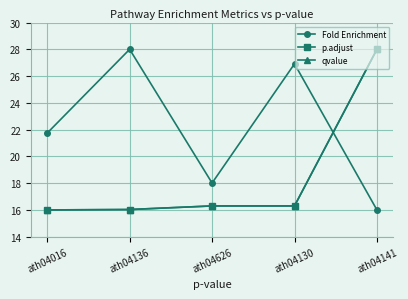

What is the spread (max minus min) of values at ath04016?

5.7